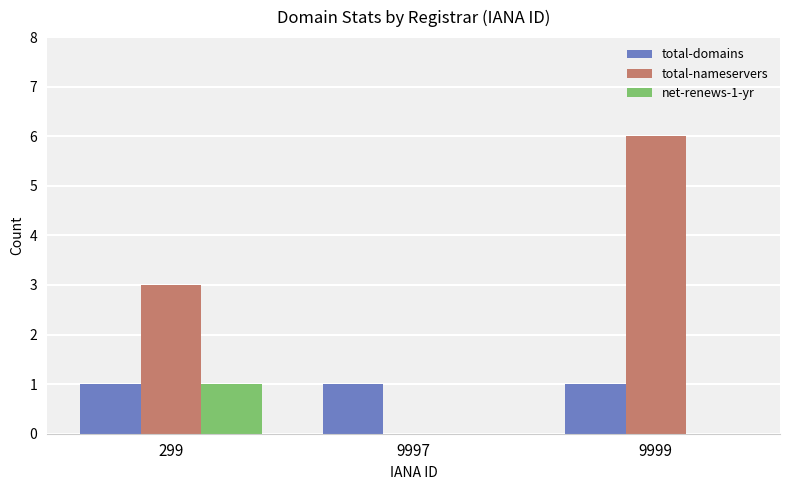

What is the sum of all total-domains values?

3